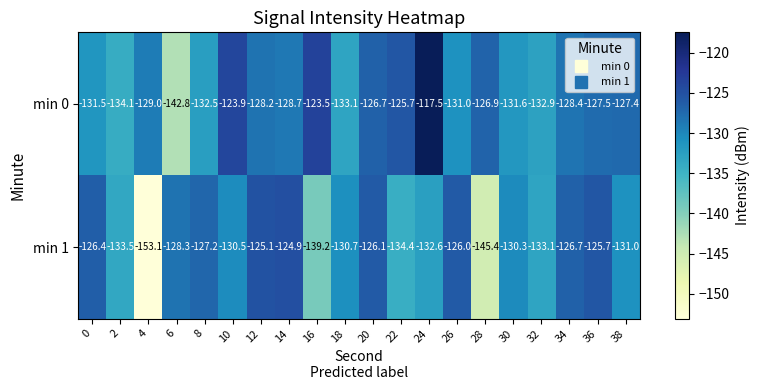

The value of min 0 at 0 is -220.3. True or false?

False